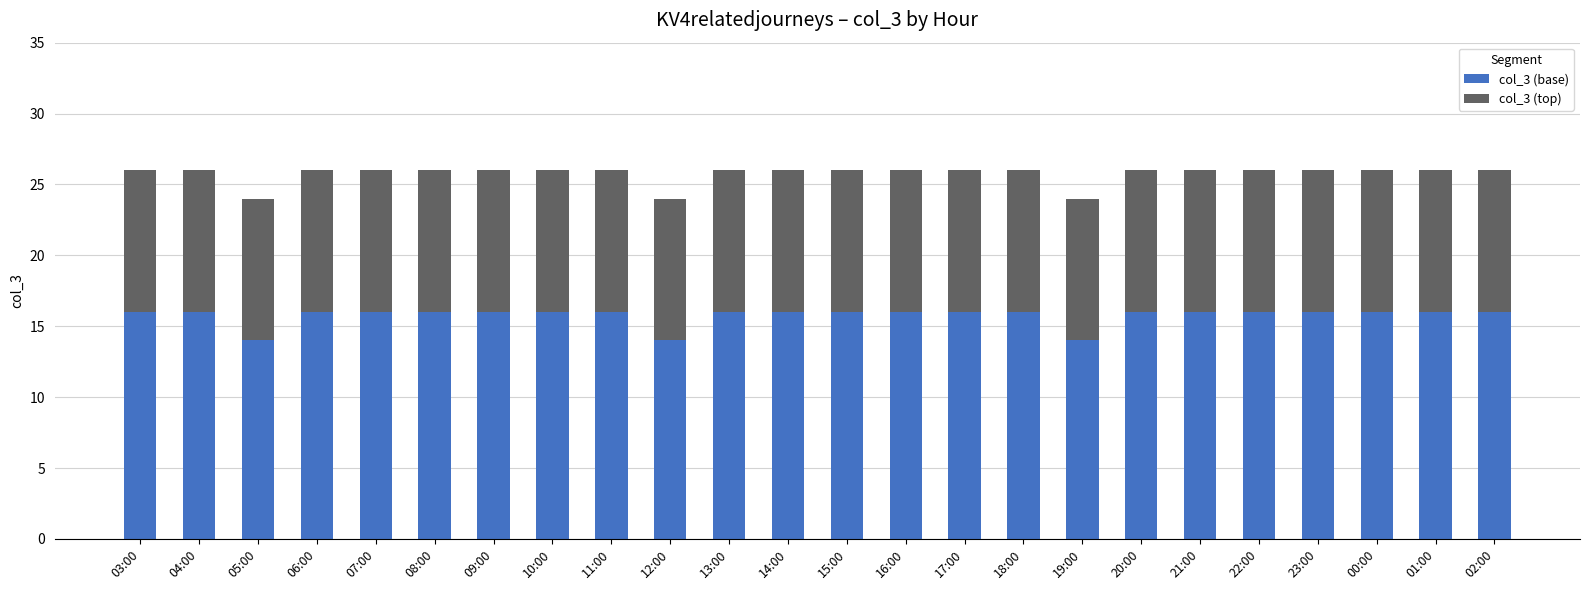

The value of col_3 (base) at 01:00 is 16. True or false?

True